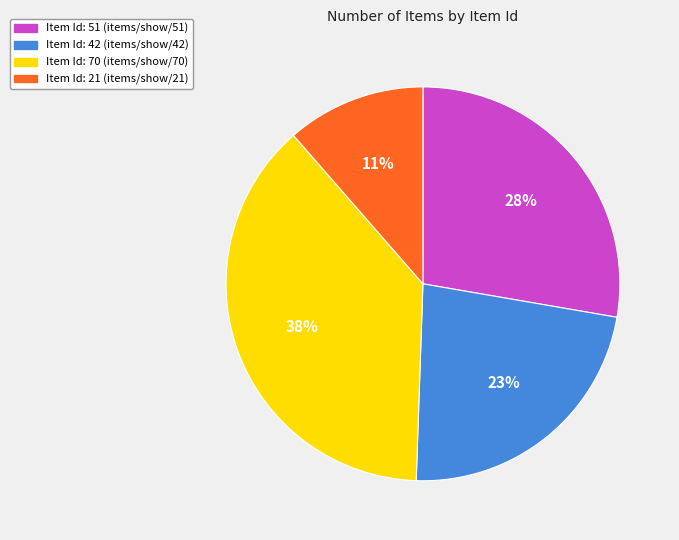

Does any single category account for the majority?

No